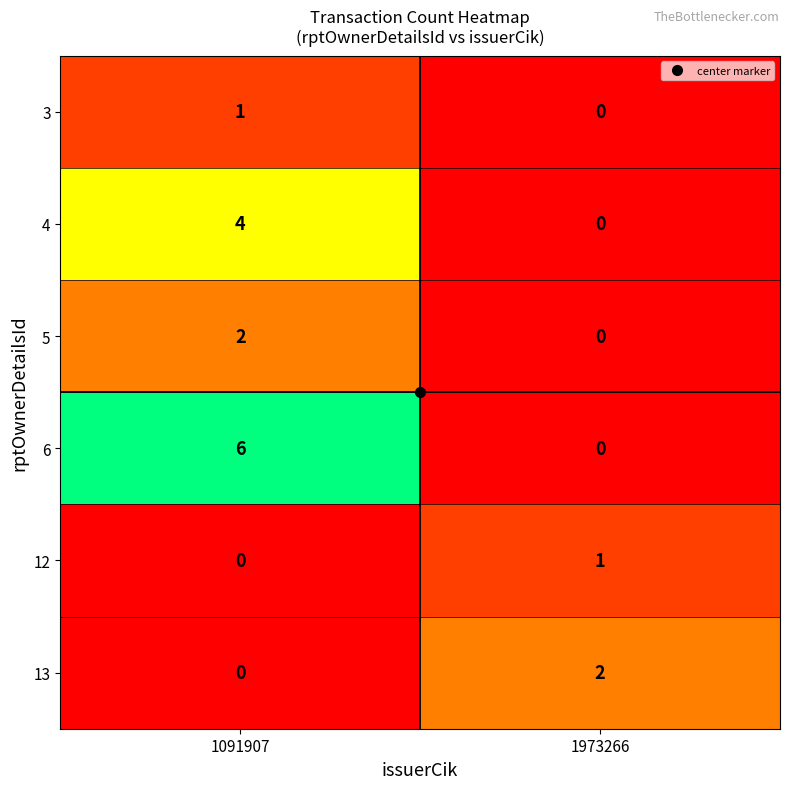

Count the number of data series in this chart.

6